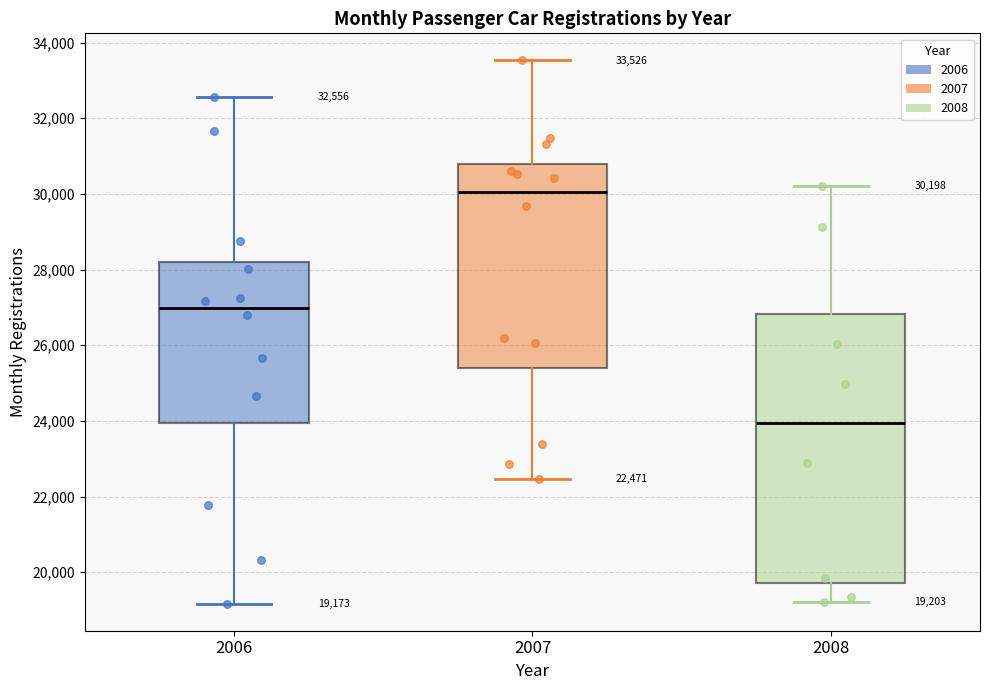

Which box's median line is the lowest?

2008